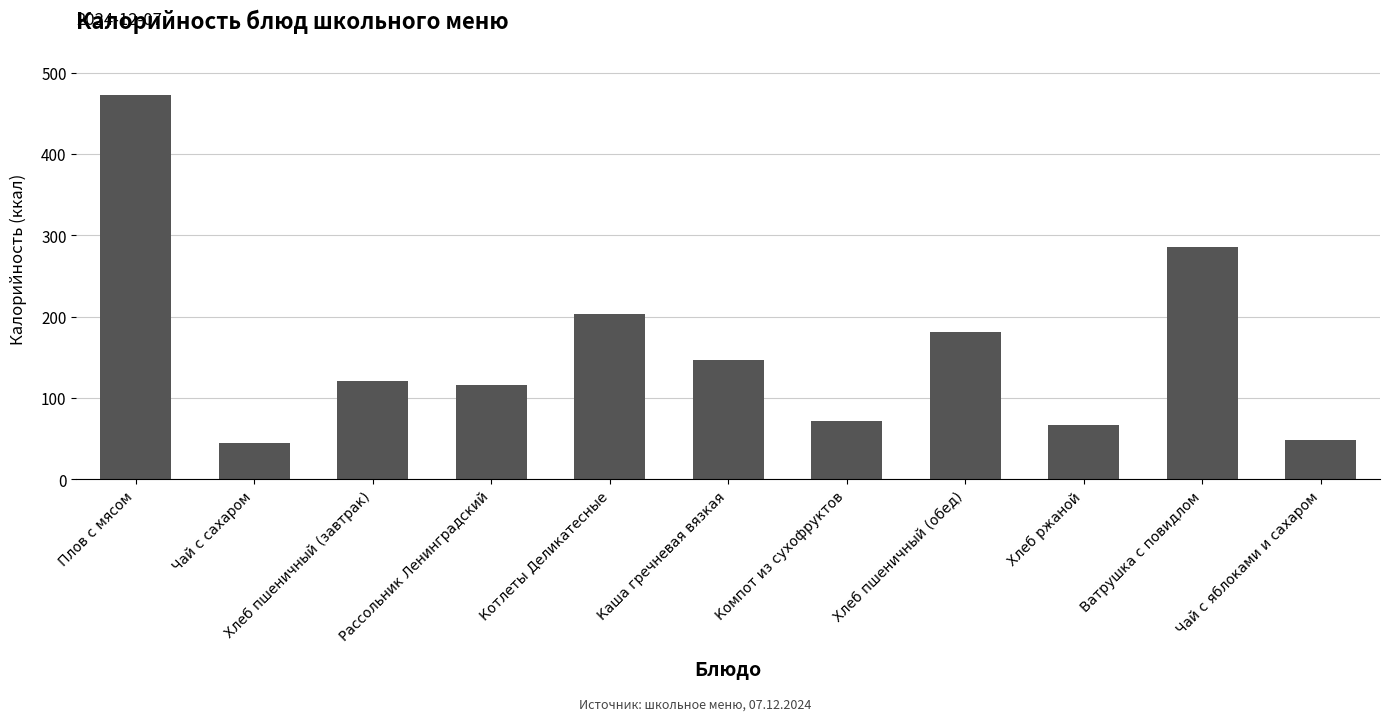

Are the bars horizontal?

No